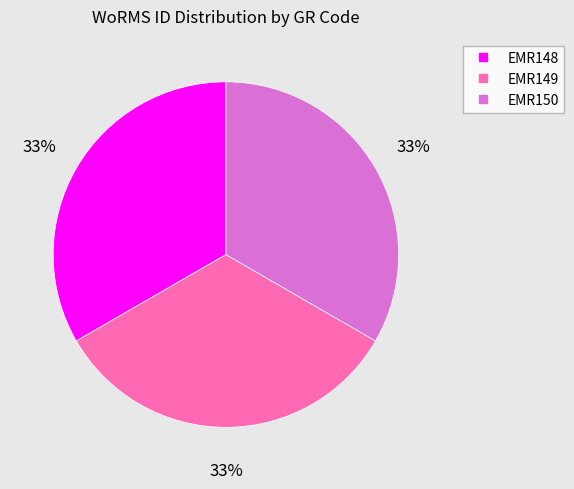

Is it true that EMR149 is 28% of the pie?

False